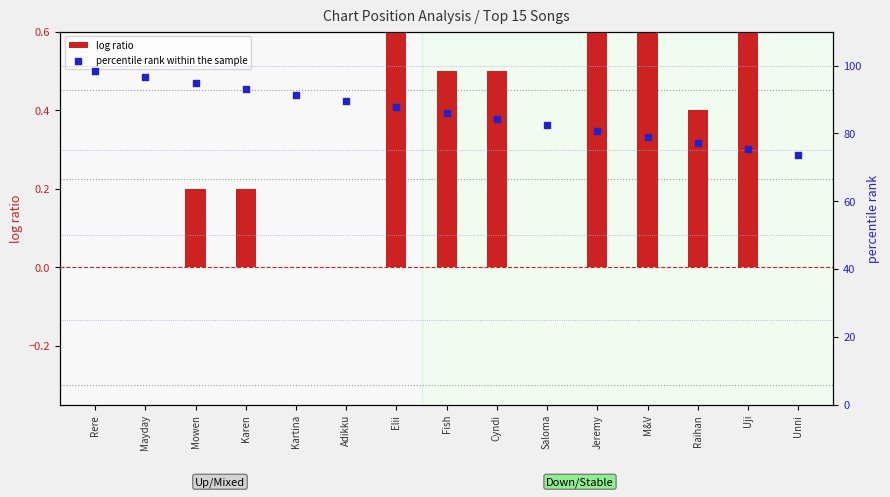

Which series has the largest Y range (max minus min)?

percentile rank within the sample